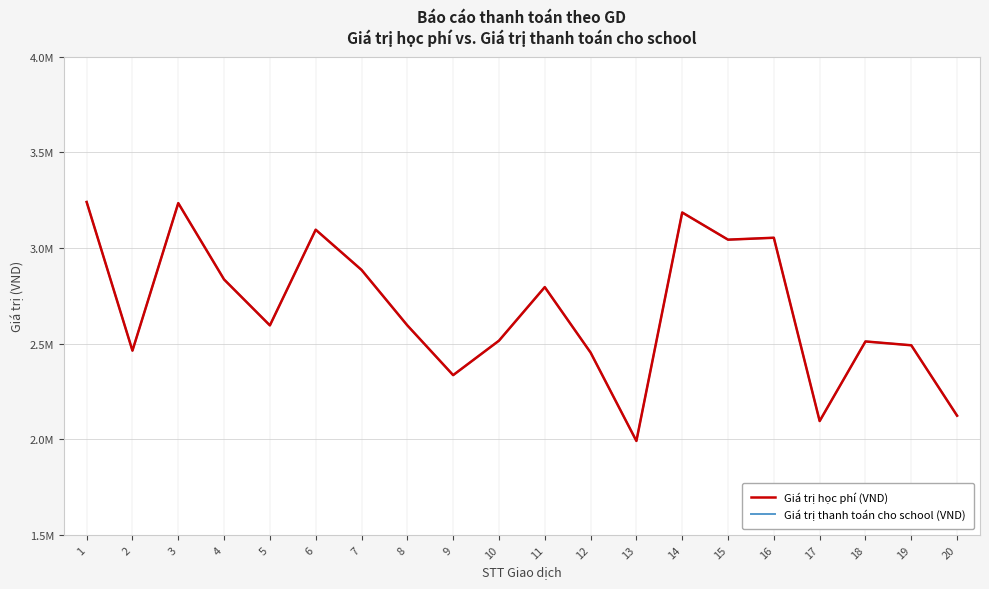

Does the chart display data point markers on the line(s)?

No